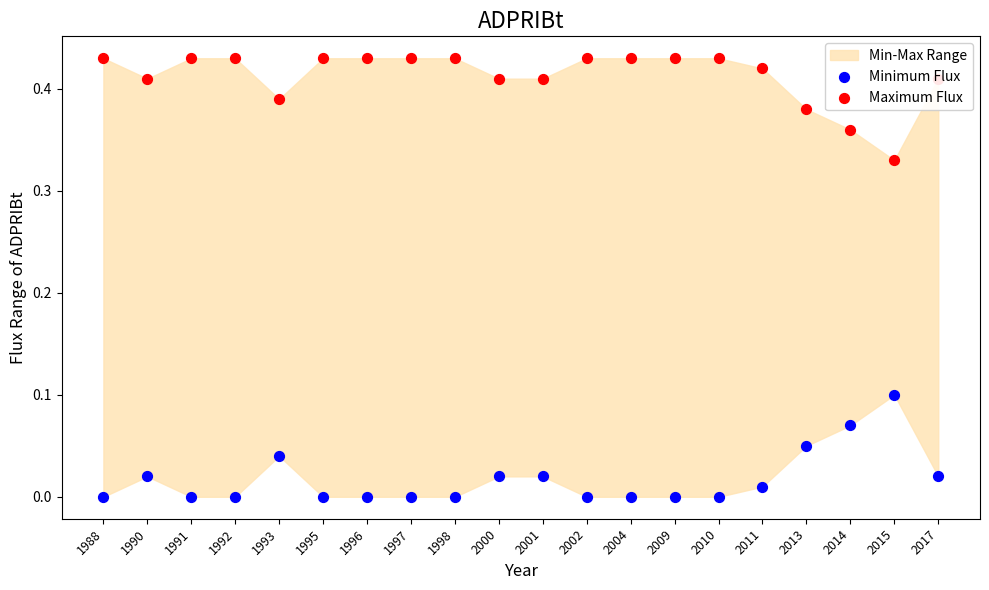

Which series has the largest total across all categories?

Maximum Flux